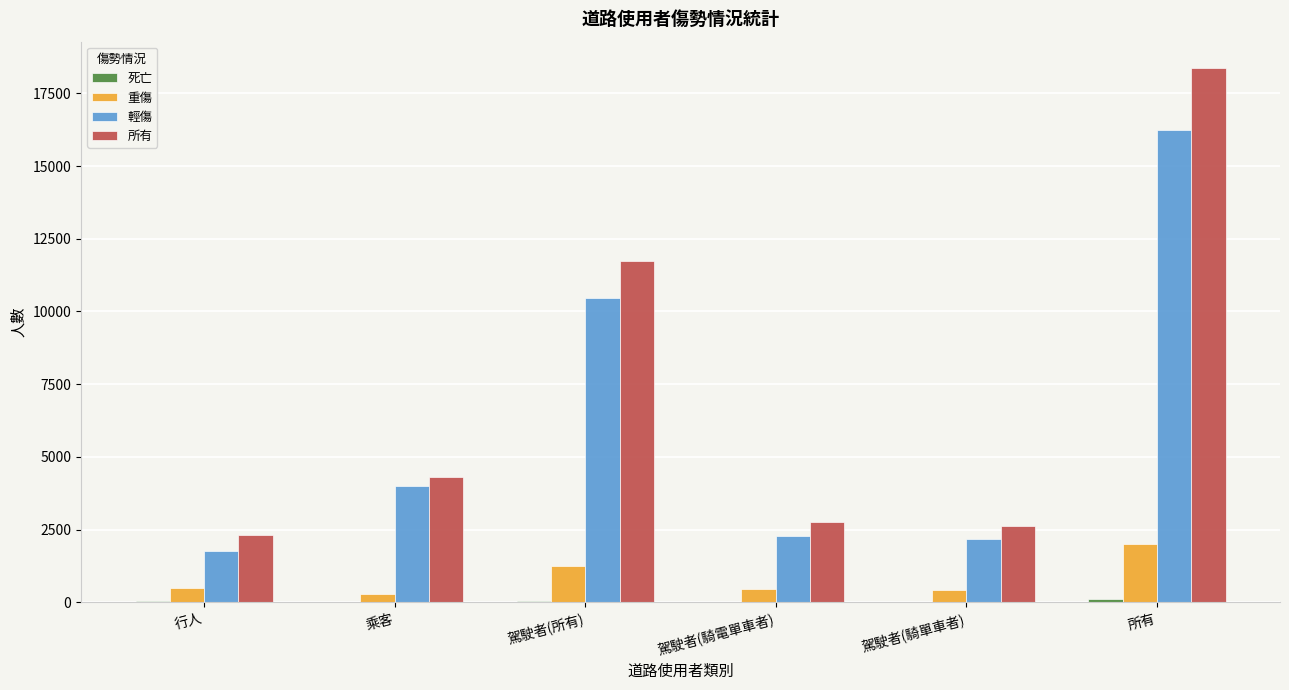

The 所有 series shows 2304 at 行人. True or false?

True